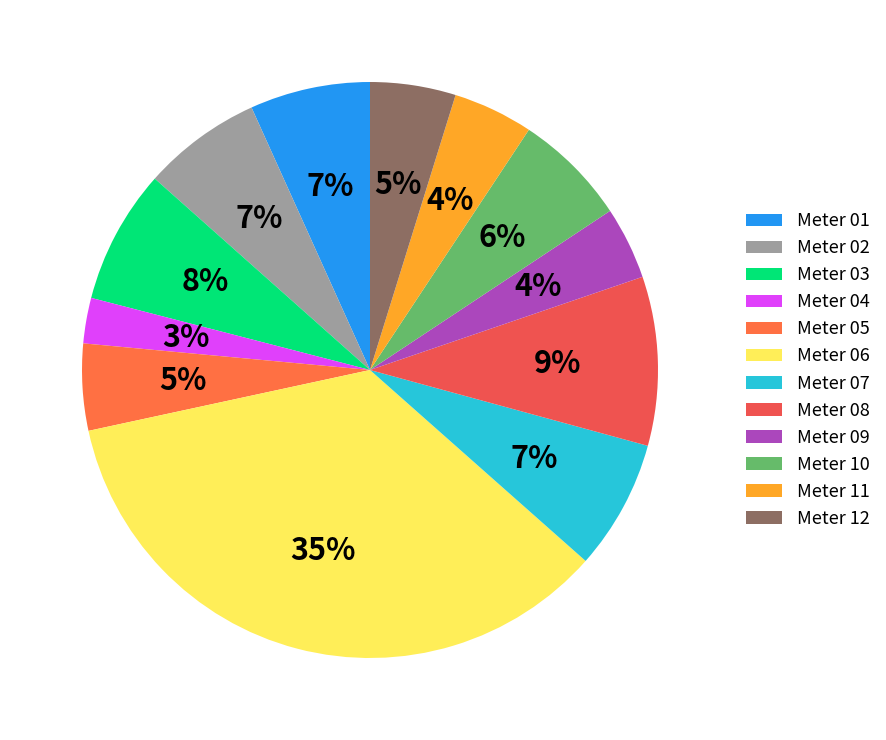

Does any single category account for the majority?

No